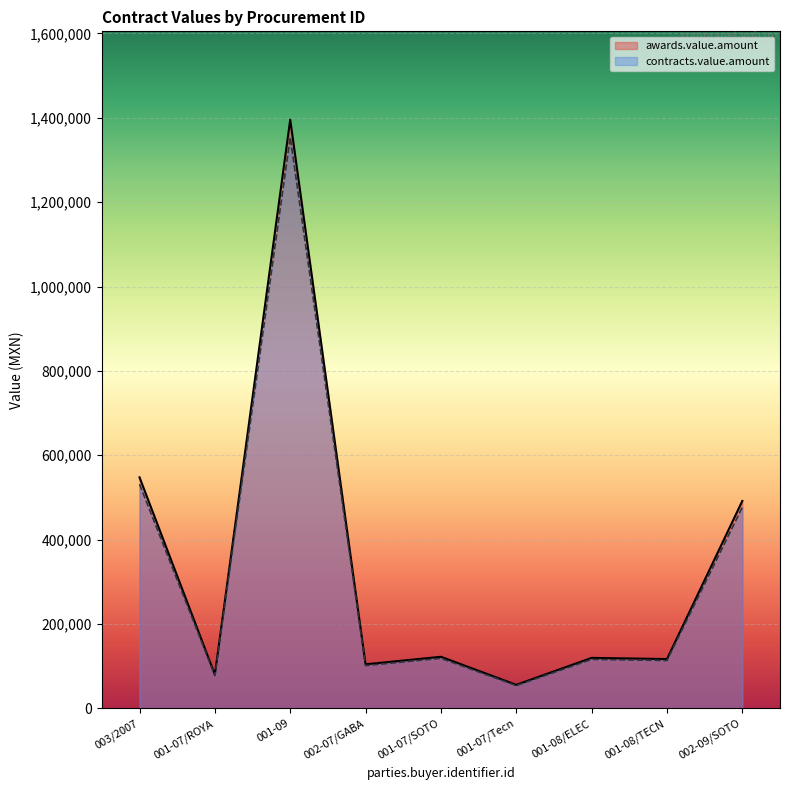

The contracts.value.amount series shows 116782.6 at 001-08/TECN. True or false?

True